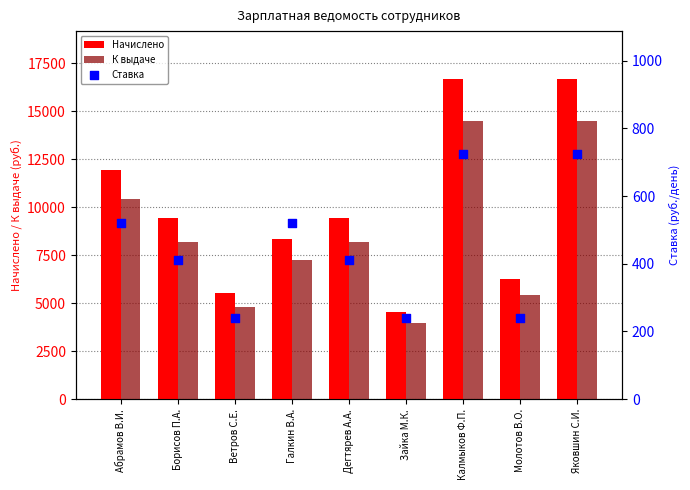

Which series has the largest total across all categories?

Начислено